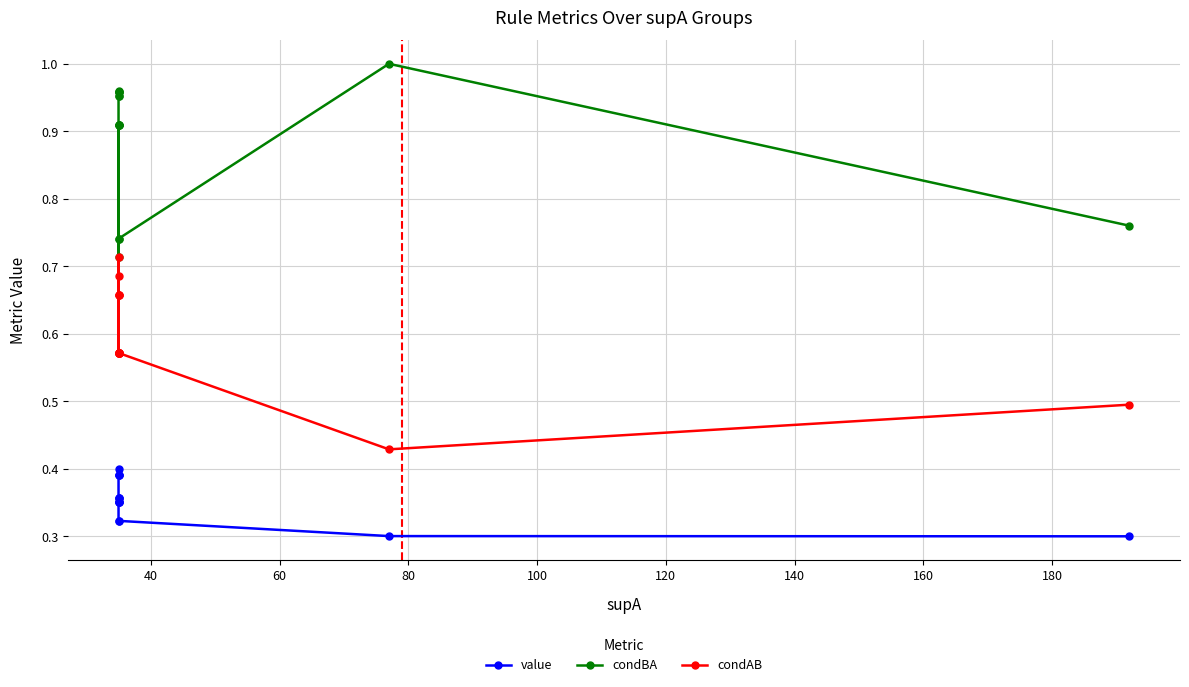

What is the average value of the value series?

0.4